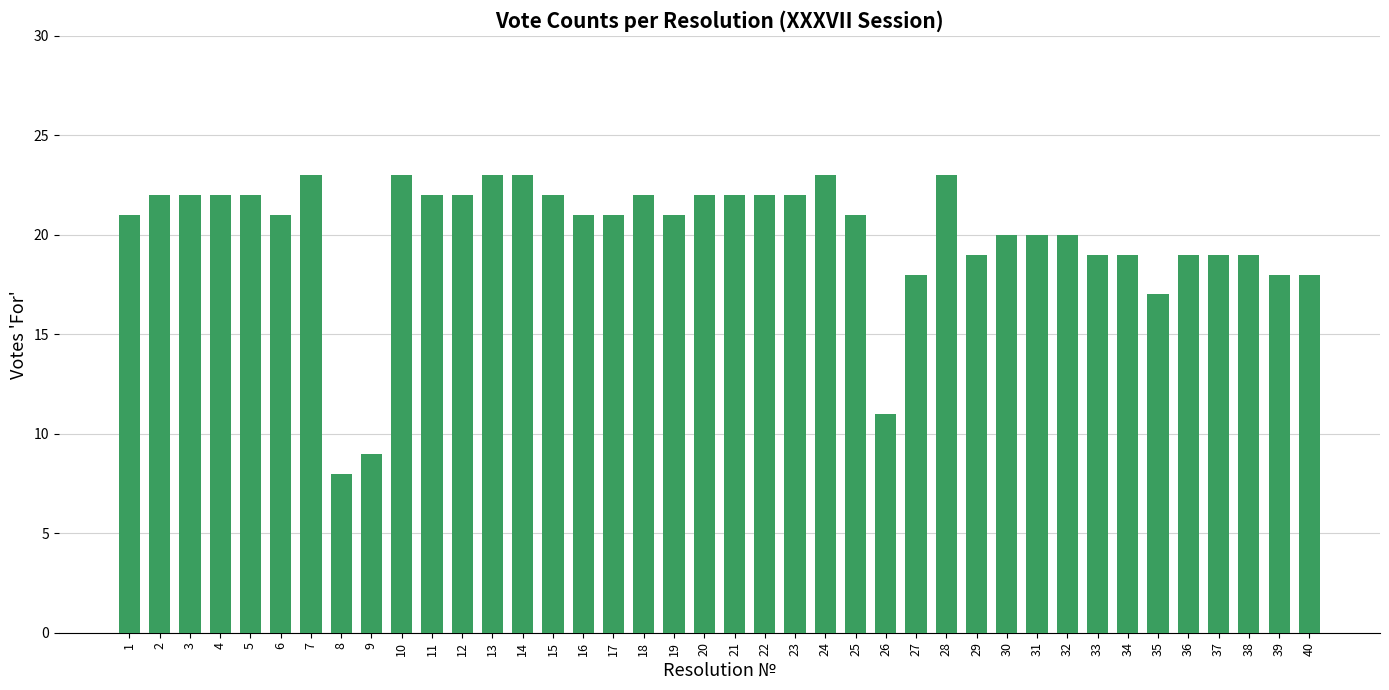

At which category does the chart reach its minimum across all series?

8